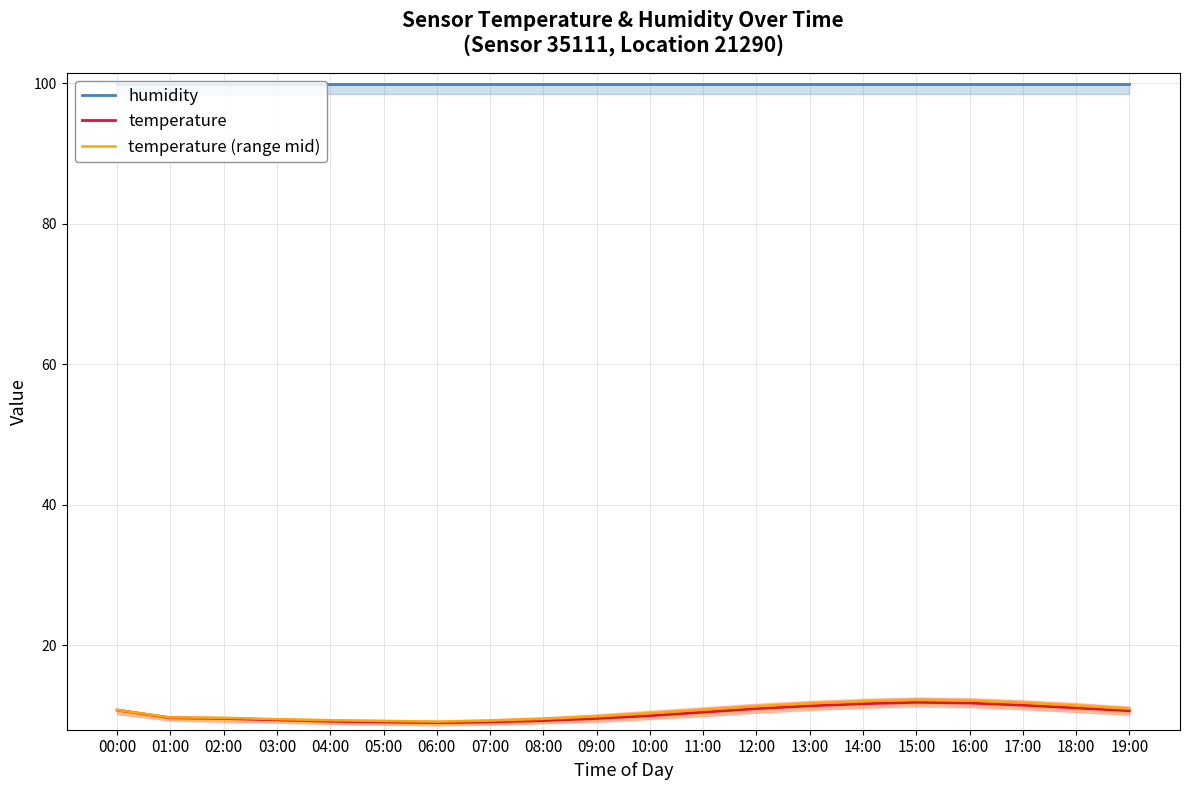

At which category does the chart reach its peak across all series?

00:00